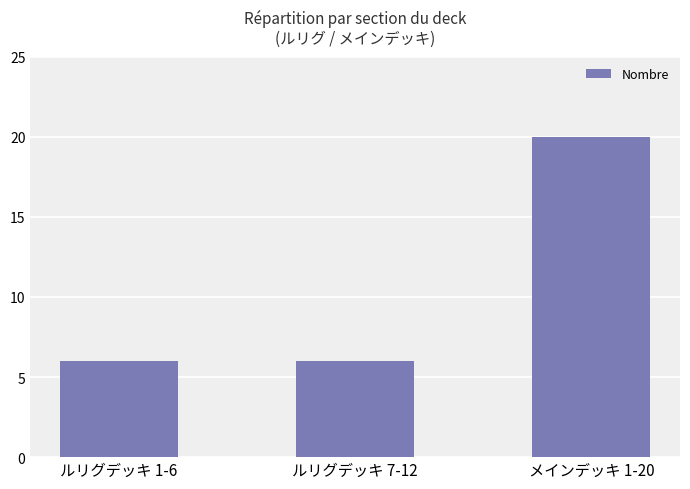

What is the label of the 1st bar from the right?

メインデッキ 1-20